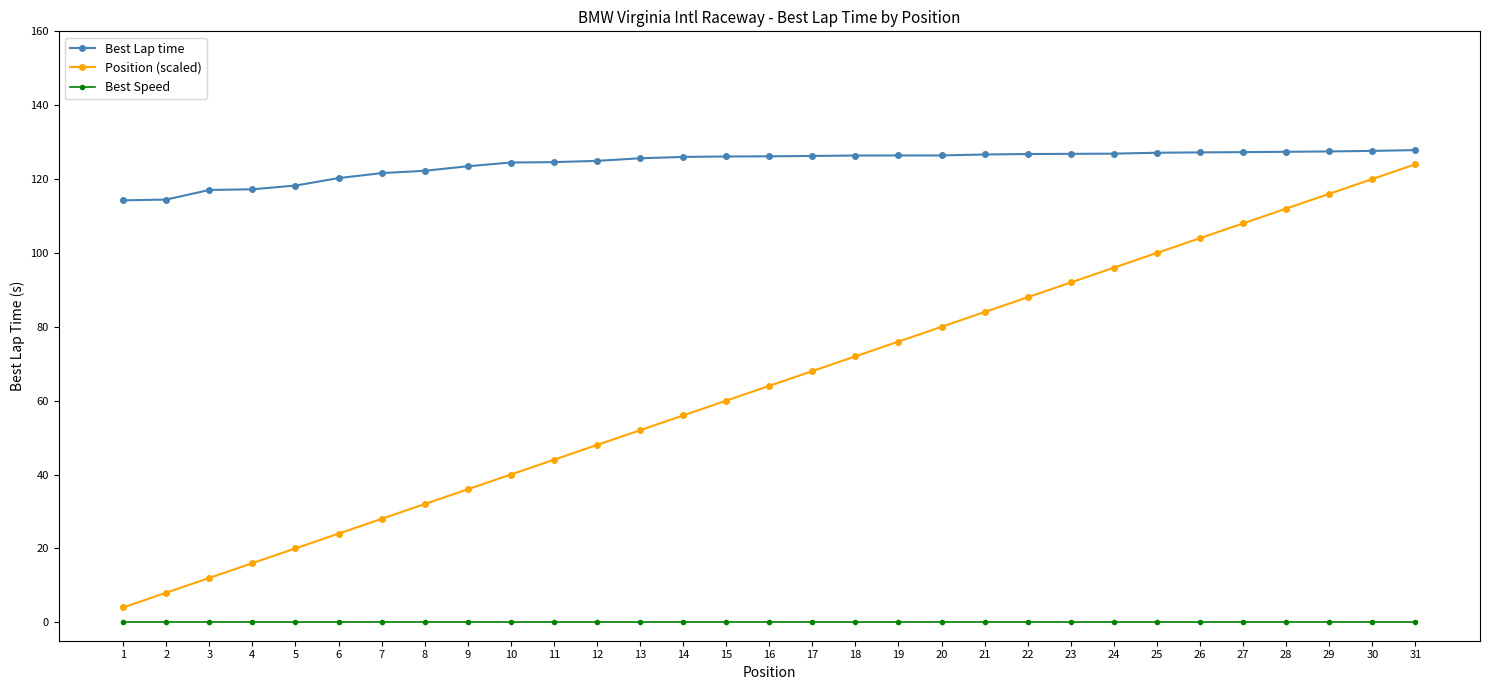

Which series changed the most between 6 and 21?

Position (scaled)